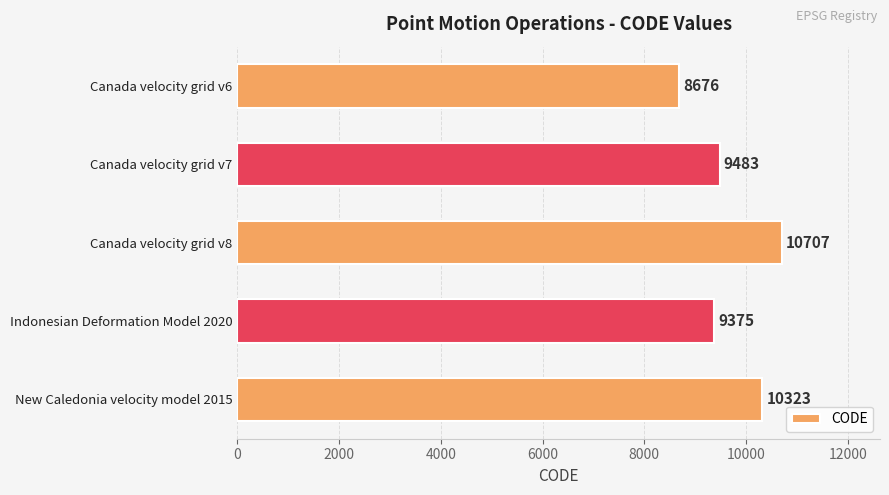

Reading top to bottom, list all the values displayed in this chart.

8676	9483	10707	9375	10323